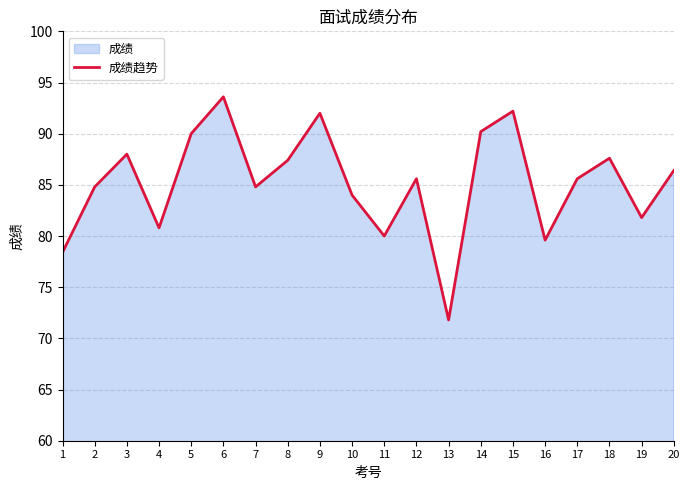

What is the sum of the values at 14 and 17?

175.8